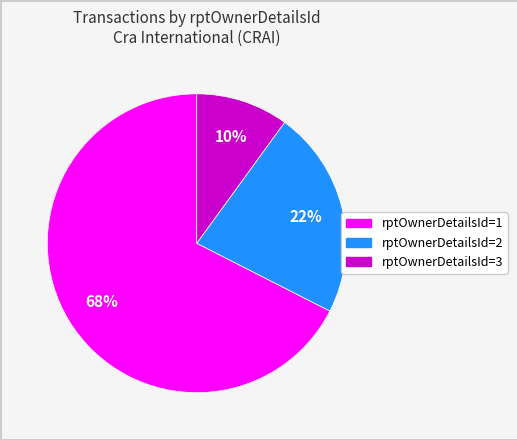

What is the ratio of the value at rptOwnerDetailsId=2 to the value at rptOwnerDetailsId=1?

0.3